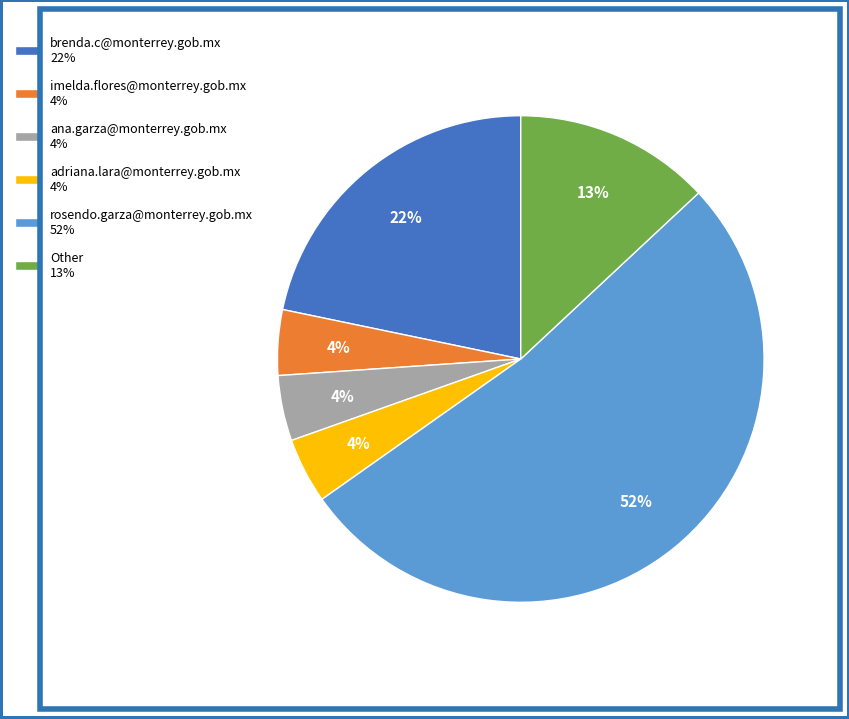

Does rosendo.garza@monterrey.gob.mx 52% account for over 50% of the chart?

Yes